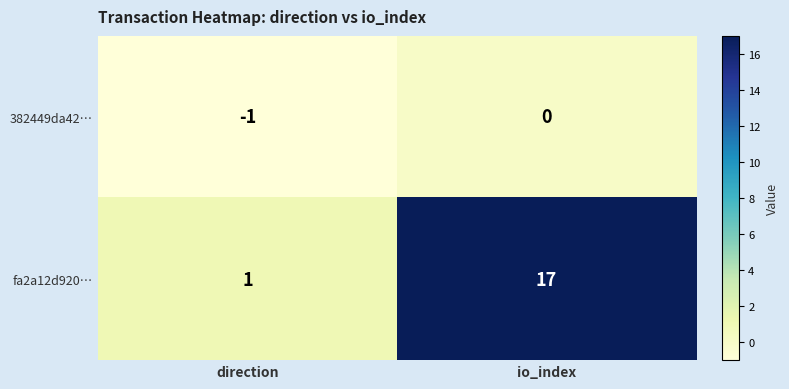

Is it true that fa2a12d920… equals 1 at direction?

True